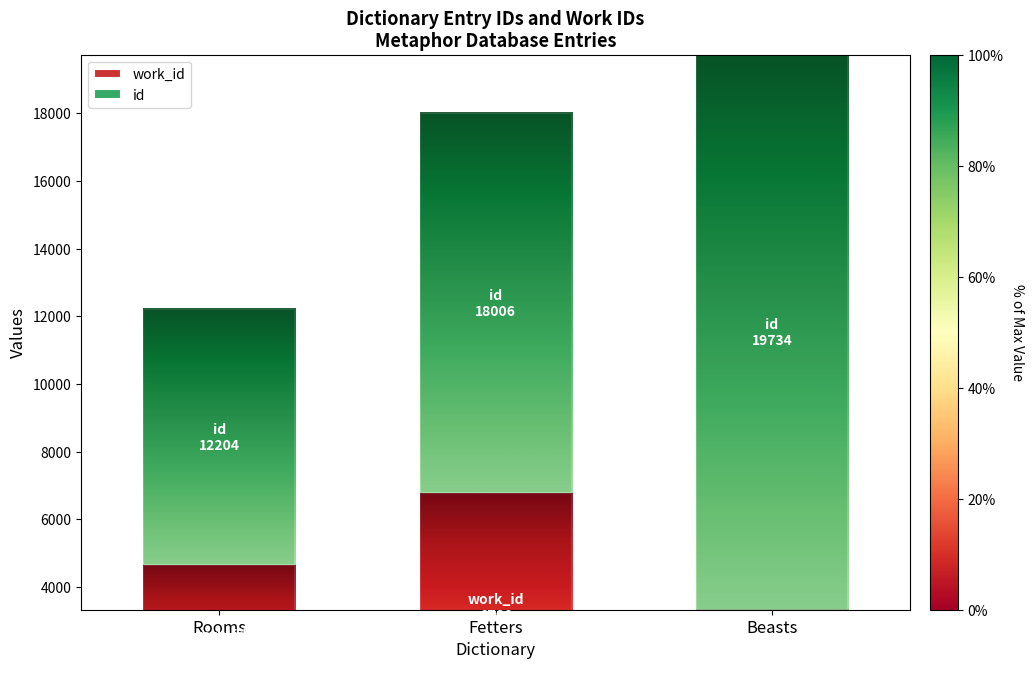

Which series changed the most between Rooms and Fetters?

id